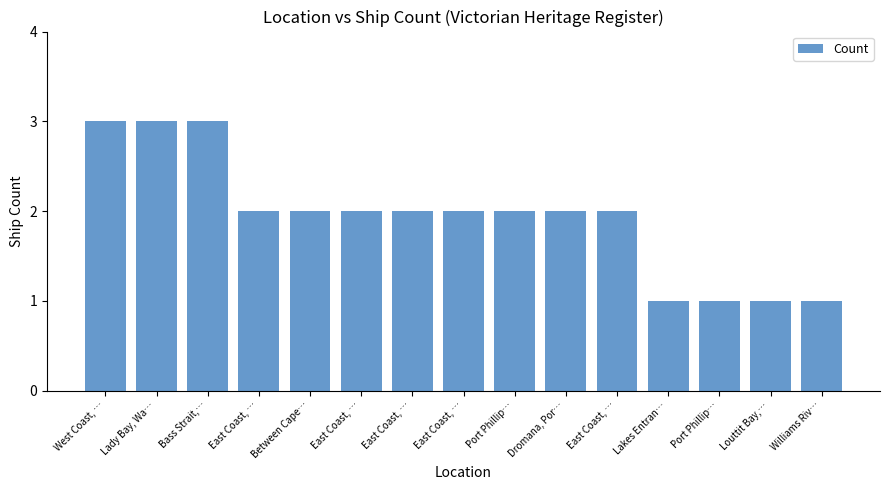

Count the number of data series in this chart.

1